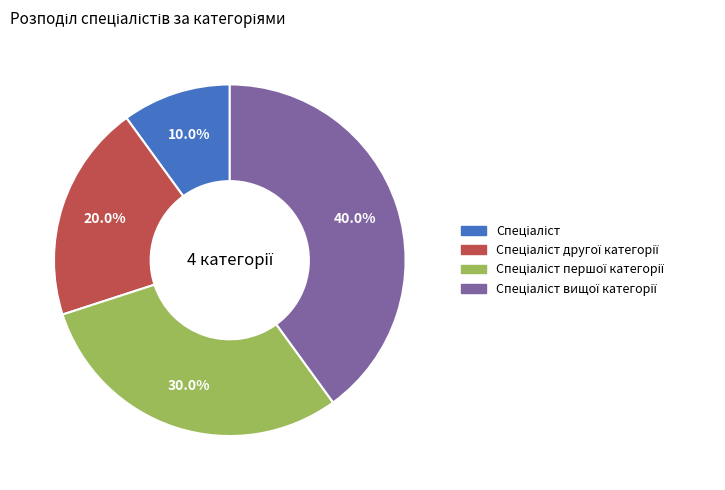

Does any single category account for the majority?

No